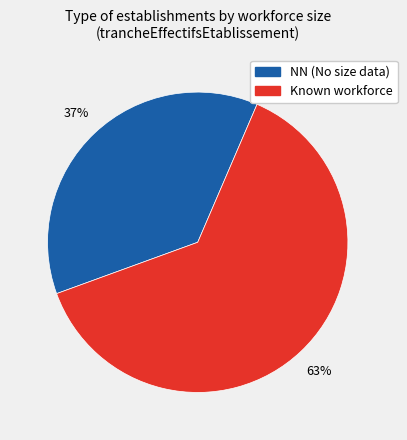

Is there any slice that represents more than half of the pie?

Yes